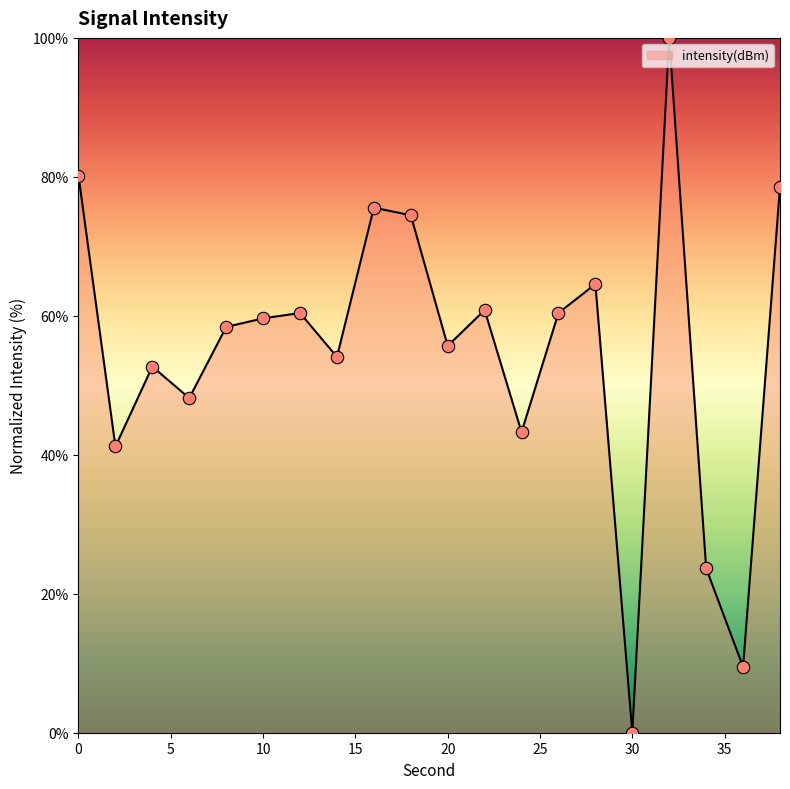

What is the maximum value shown in the chart?

100.0